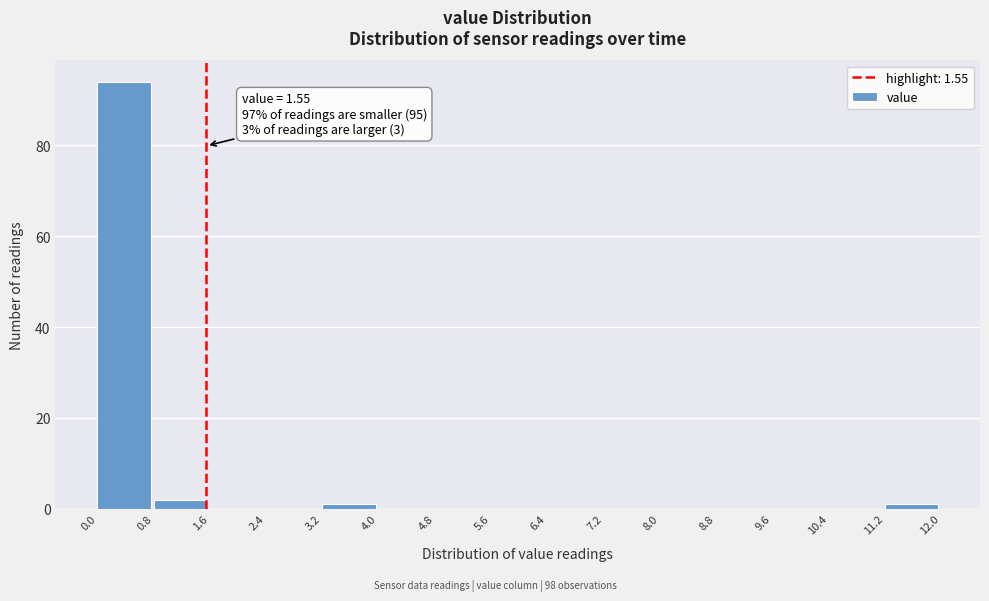

Which range on the x-axis has the tallest bar?

0.0 to 0.8